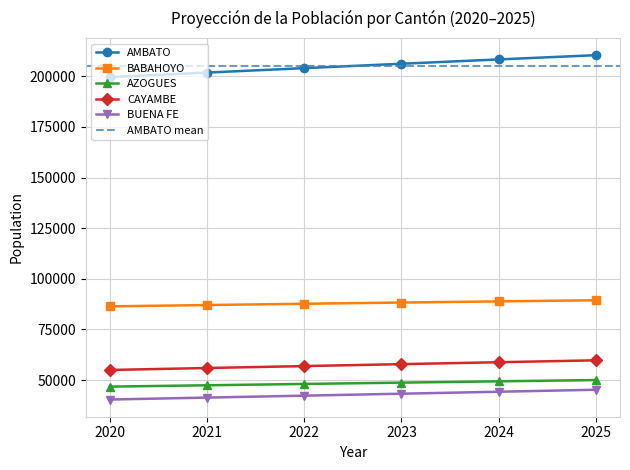

What are all the series names shown in the legend?

AMBATO, BABAHOYO, AZOGUES, CAYAMBE, BUENA FE